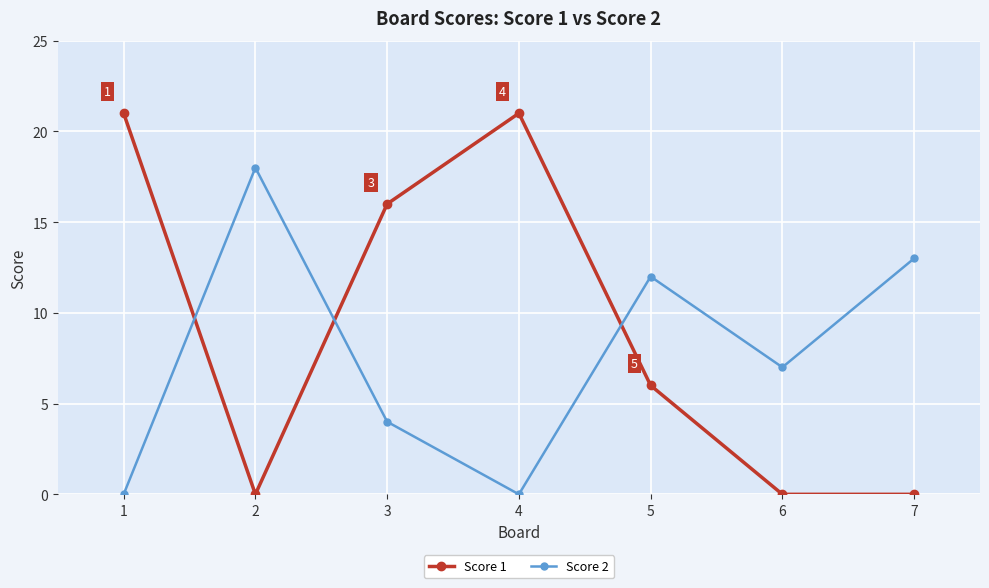

In Score 2, how many points are higher than both neighbors (excluding endpoints)?

2